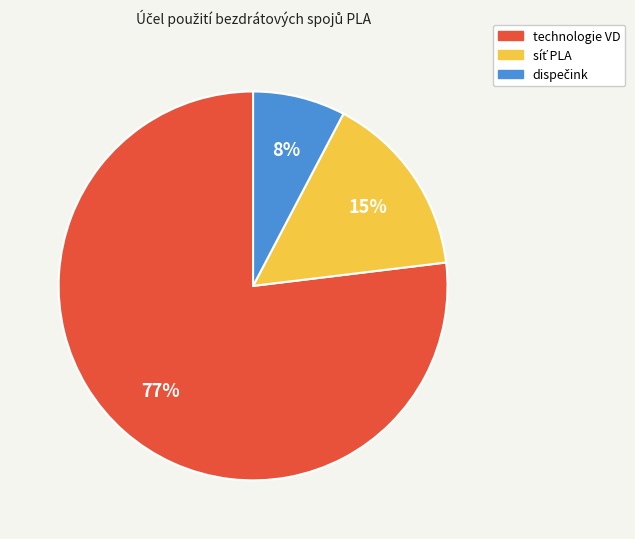

To the nearest percent, what portion does technologie VD represent?

77%